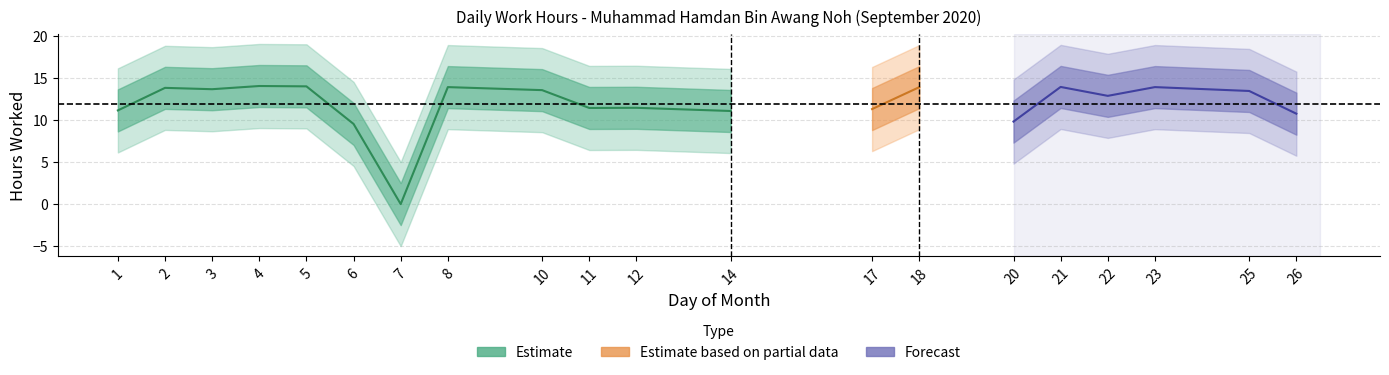

What is the value of the 4th point from the left?

14.0